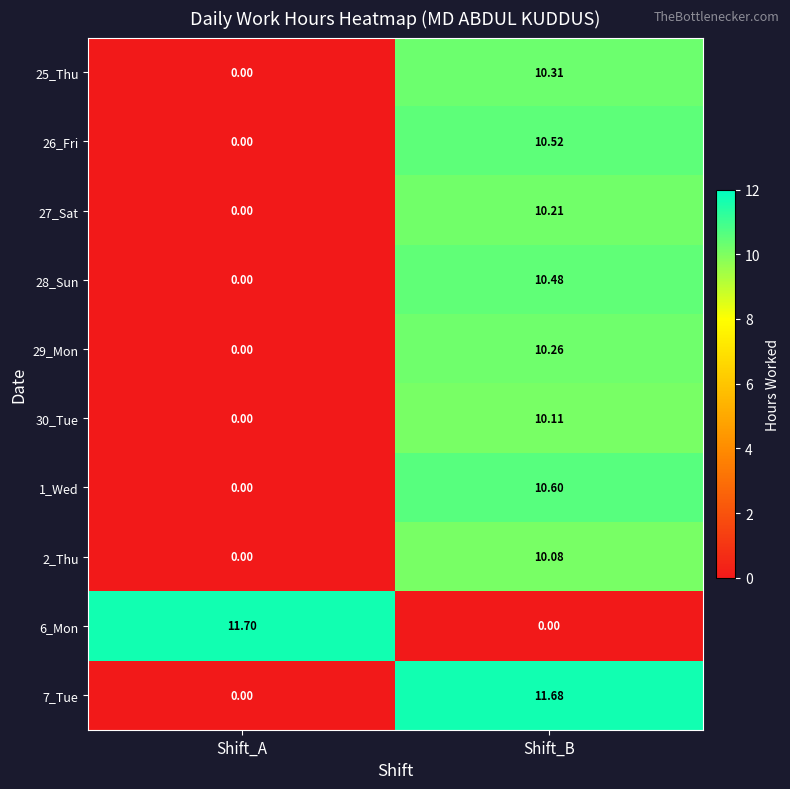

At which label does 30_Tue reach its peak?

Shift_B